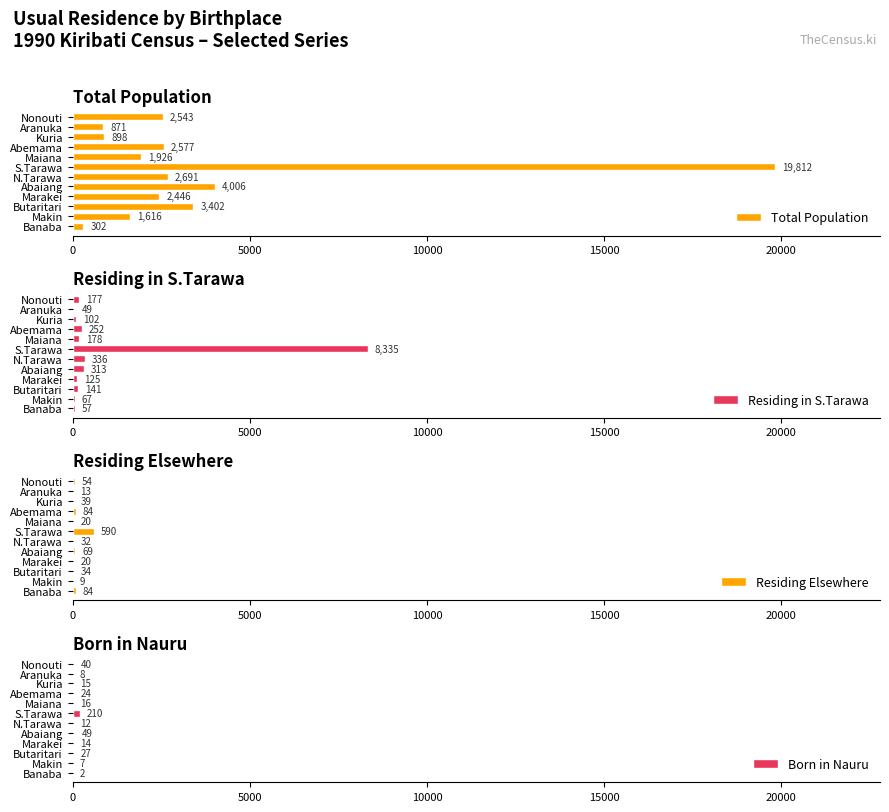

True or false: Born in Nauru has a value of 210 at S.Tarawa.

True